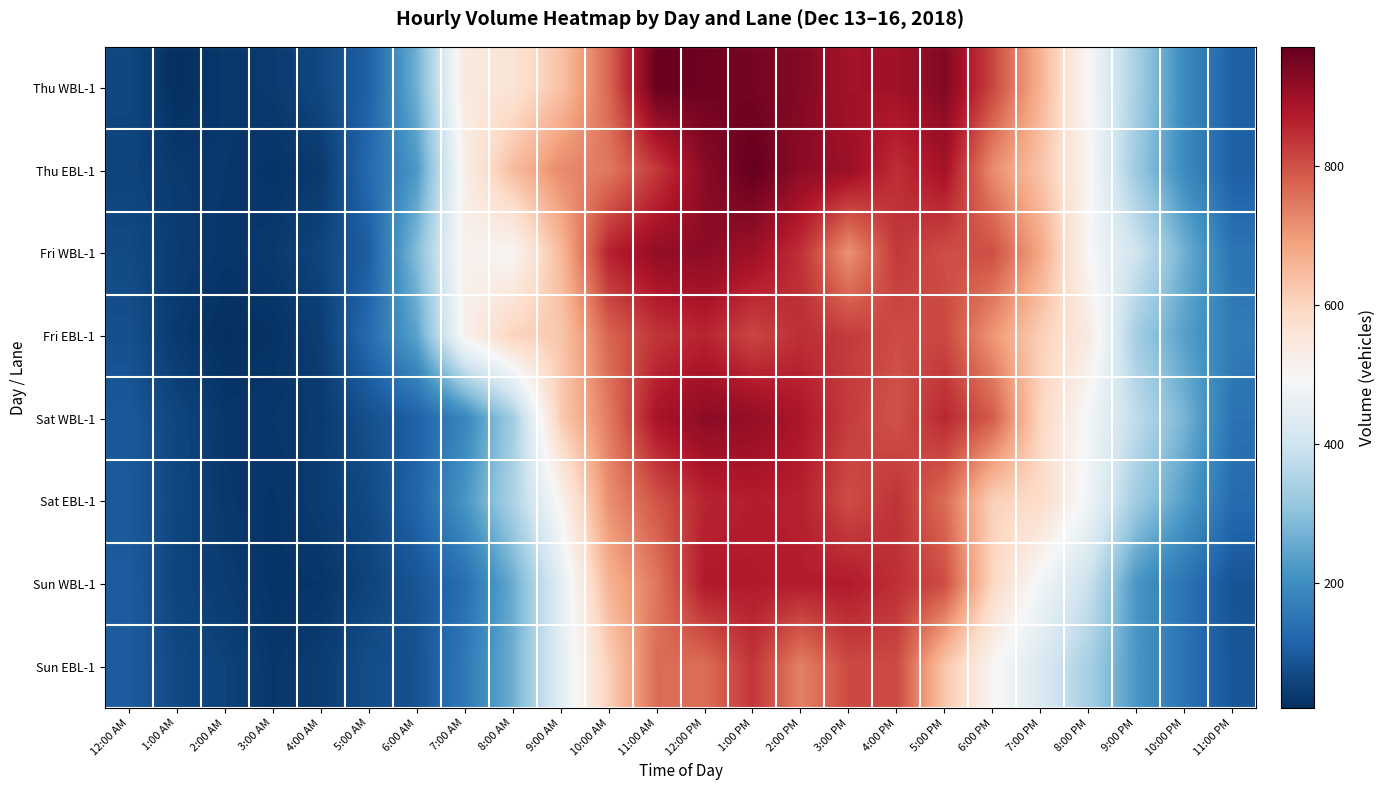

How many data points does each series have?

24